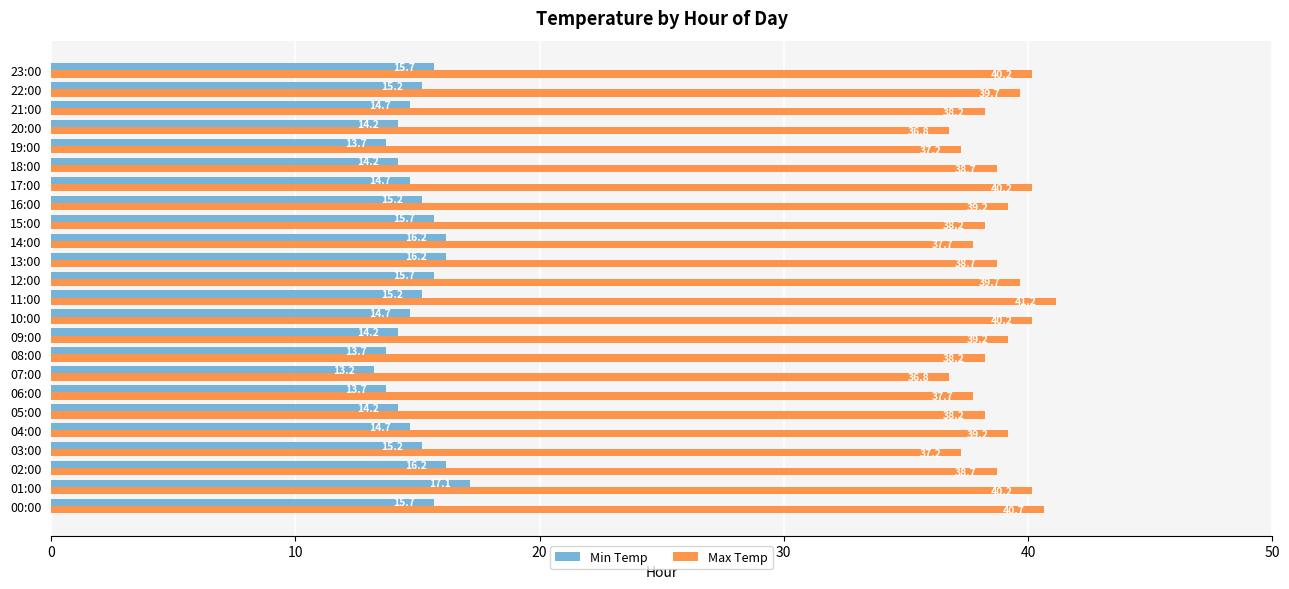

What is the total value across all series at 03:00?

52.4